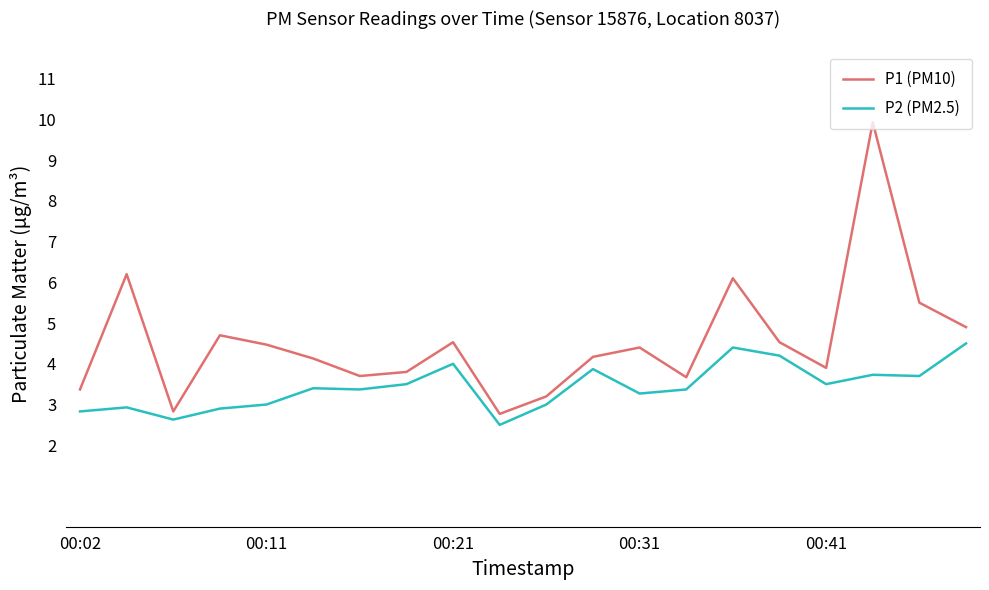

What are all the series names shown in the legend?

P1 (PM10), P2 (PM2.5)